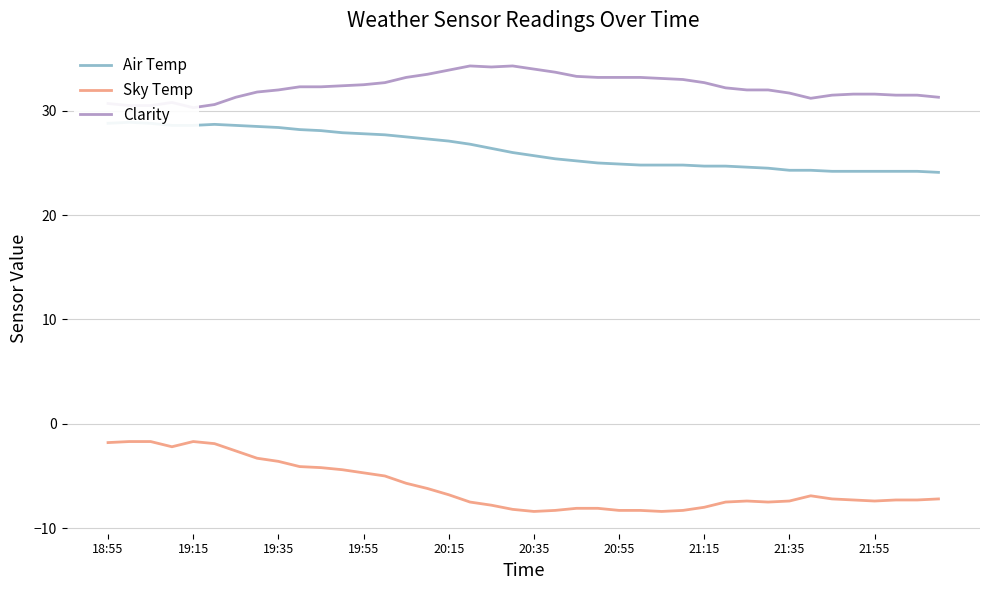

The value of Sky Temp at 22 is -8.1. True or false?

True